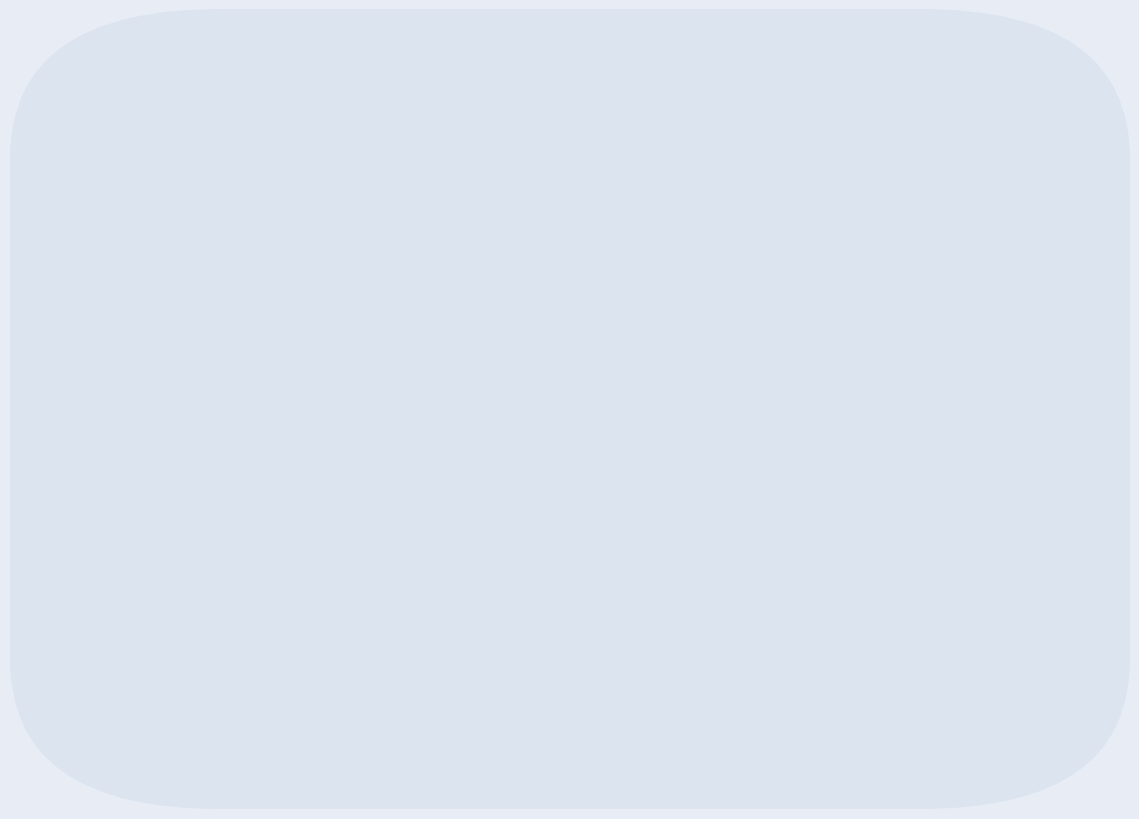

Read against the x-axis, roughly where is the centre of the tallest bar?

-1.25